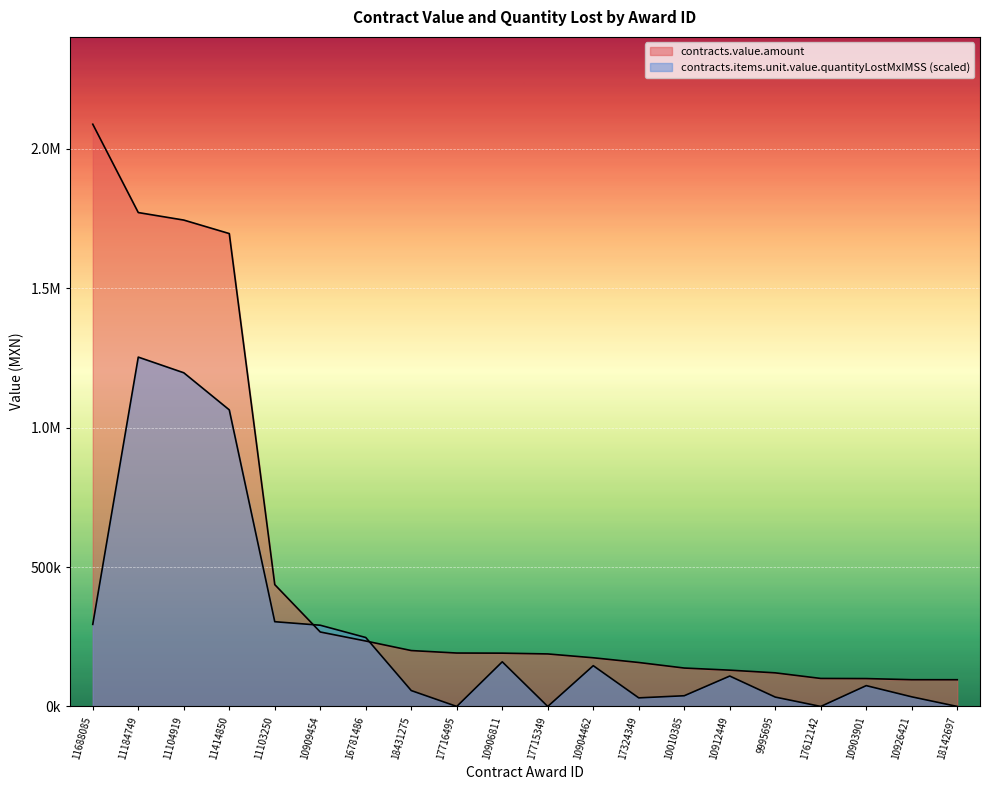

What is the value of the contracts.value.amount point at the 10th from the left?

191144.8